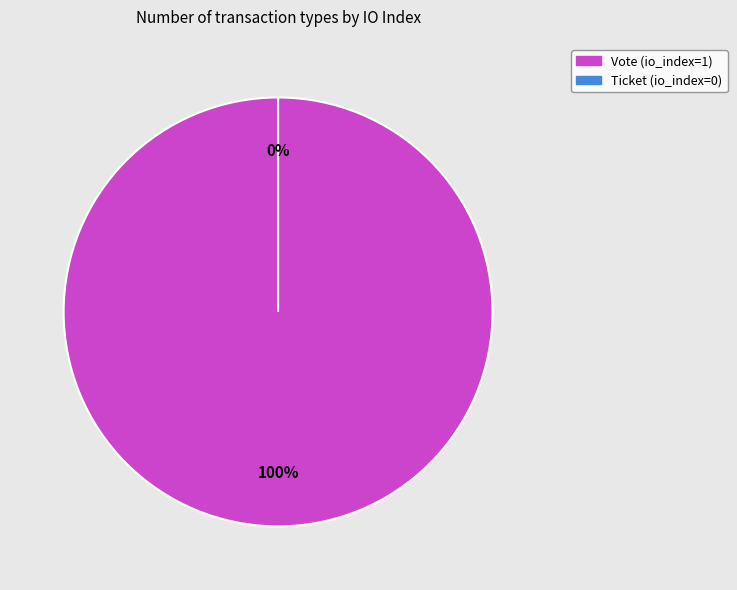

How many slices are in this pie chart?

2